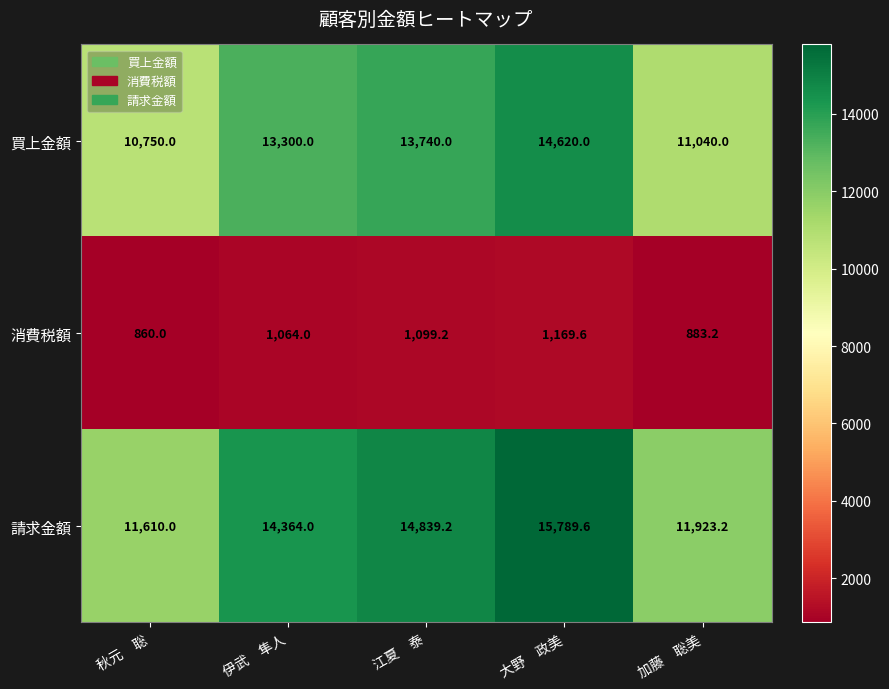

What is the difference between the maximum and second lowest values in the 消費税額 series?

286.4